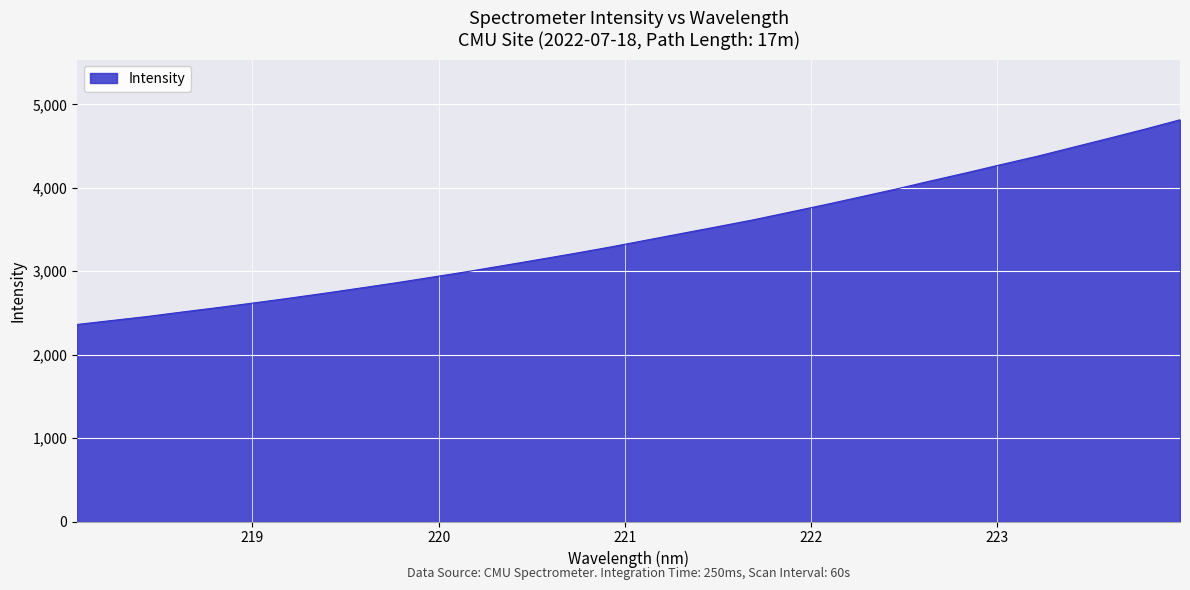

What is the maximum value shown in the chart?

4816.1